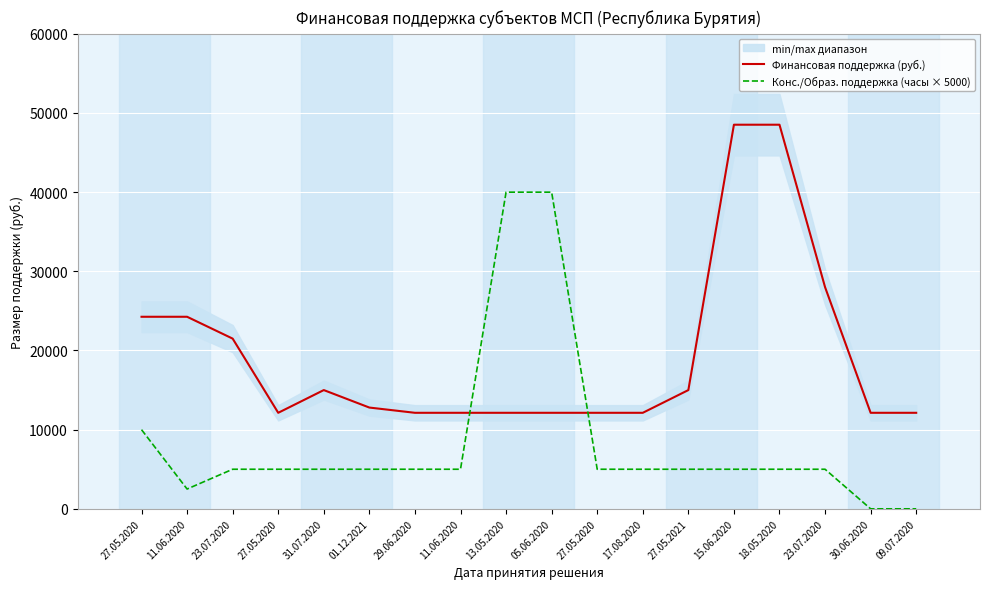

What is the label of the 16th point from the left?

23.07.2020